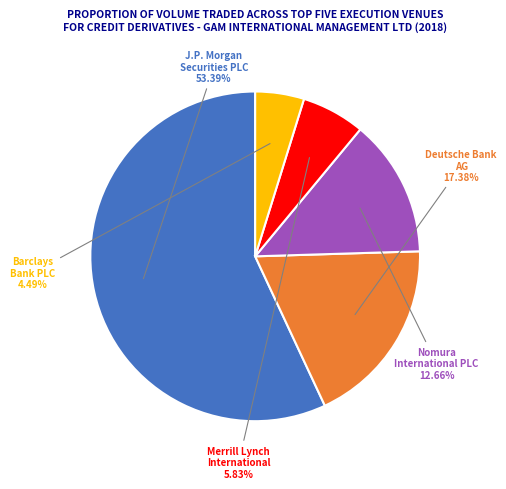

To the nearest percent, what is the average slice percentage?

20%